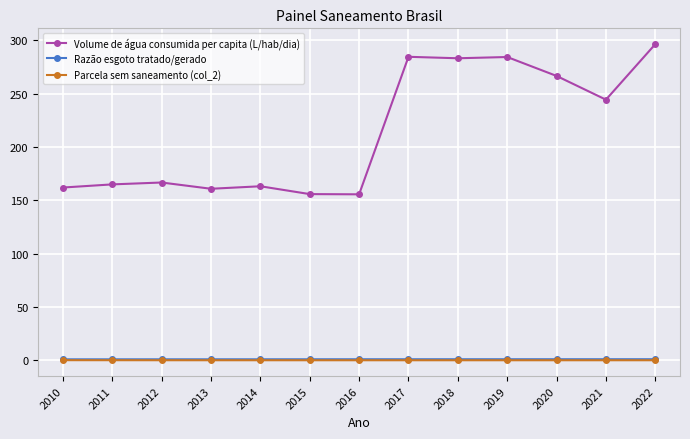

Which series has the widest spread of values?

Volume de água consumida per capita (L/hab/dia)